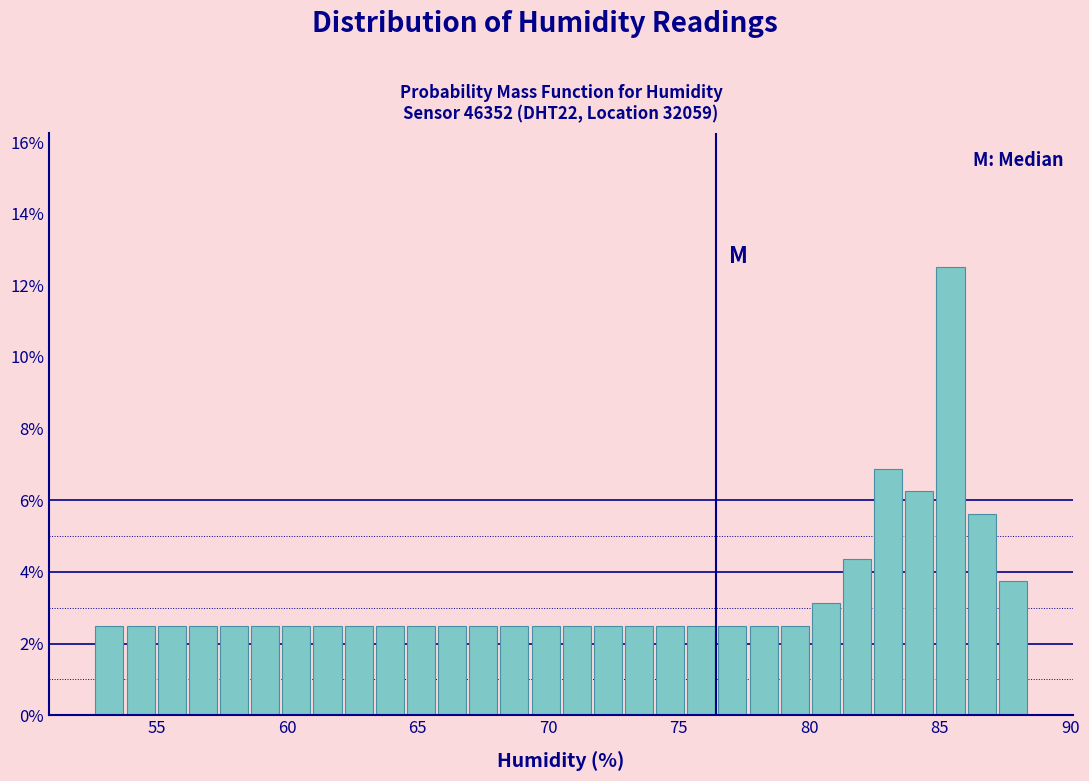

Around what value on the x-axis is the tallest bar? Give the approximate position of its centre, as read against the axis.

85.5